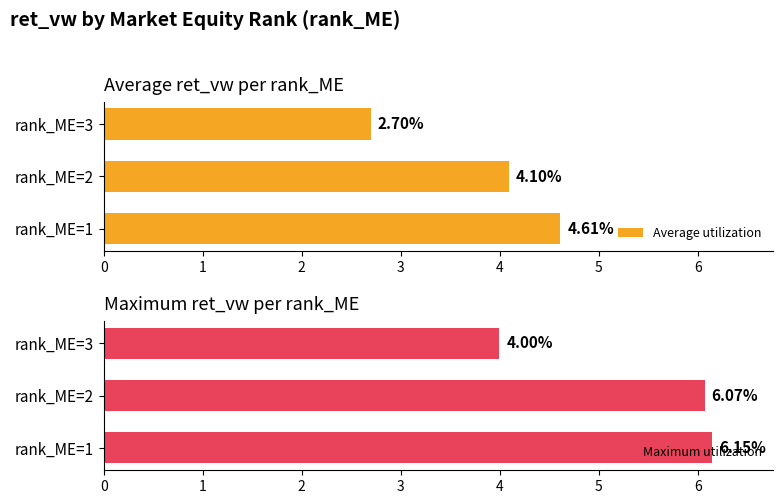

What is the difference between the Average utilization values at rank_ME=1 and rank_ME=3?

1.9